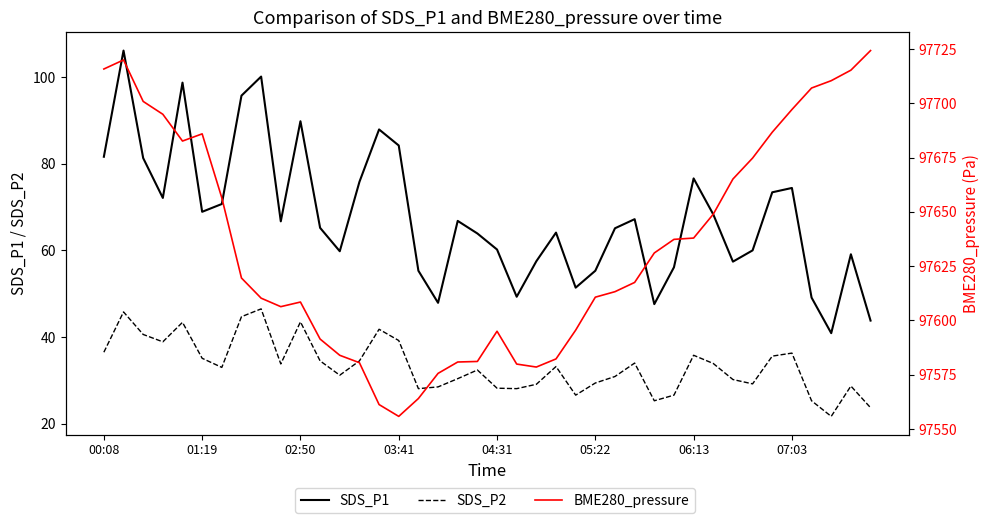

Which series has the widest spread of values?

BME280_pressure